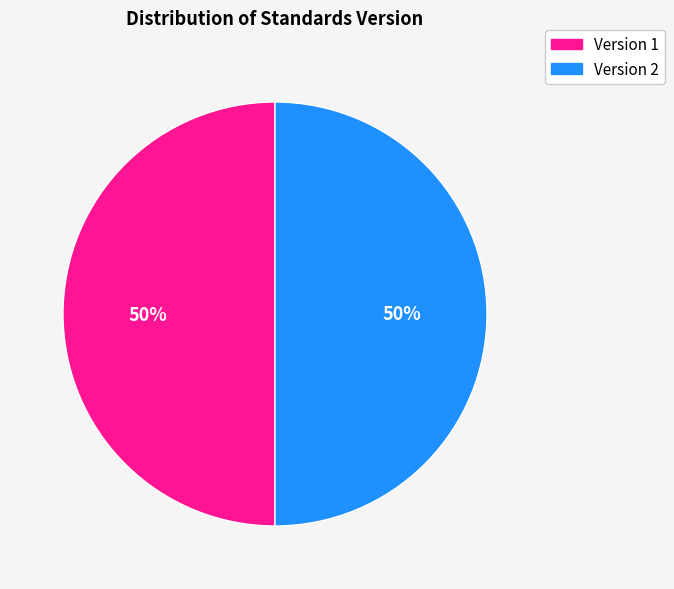

To the nearest percent, what is the average slice percentage?

50%